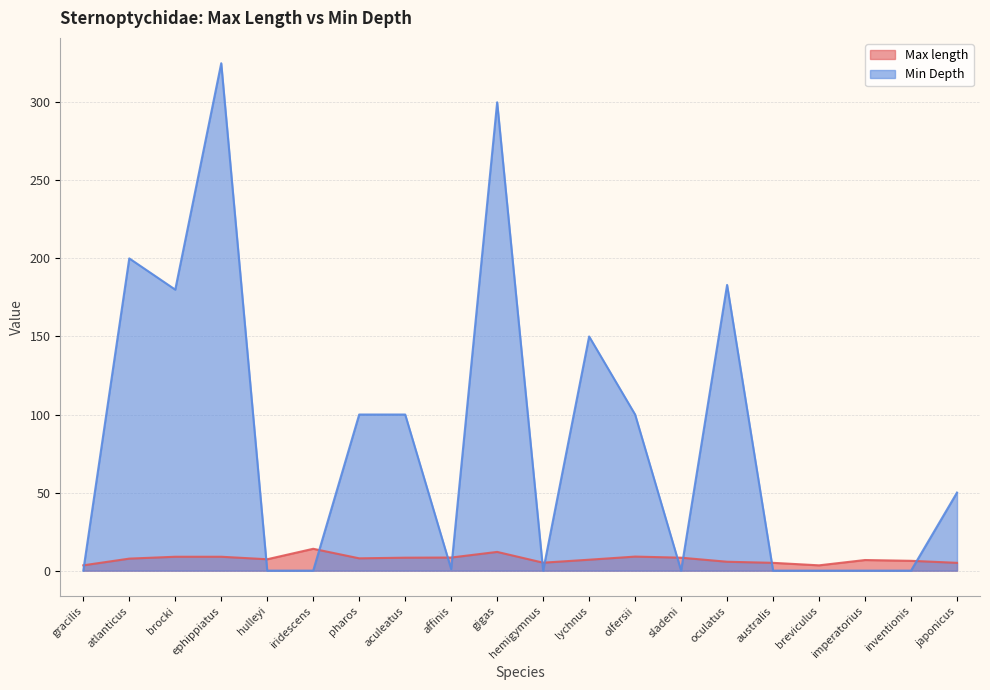

True or false: Min Depth has more than 0 points higher than both neighbors.

True